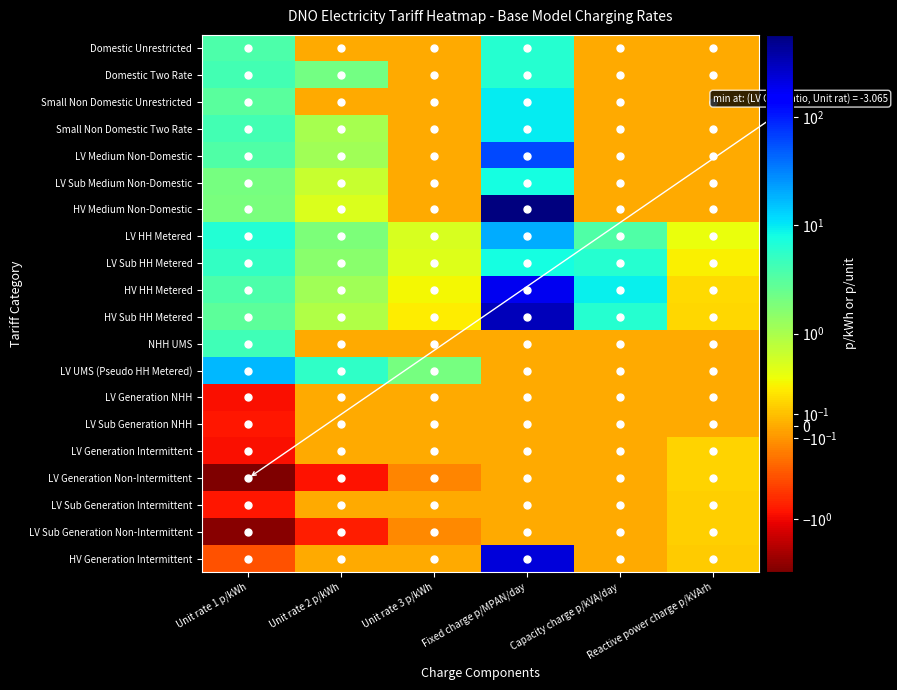

Which series has the largest range (max minus min)?

HV Medium Non-Domestic